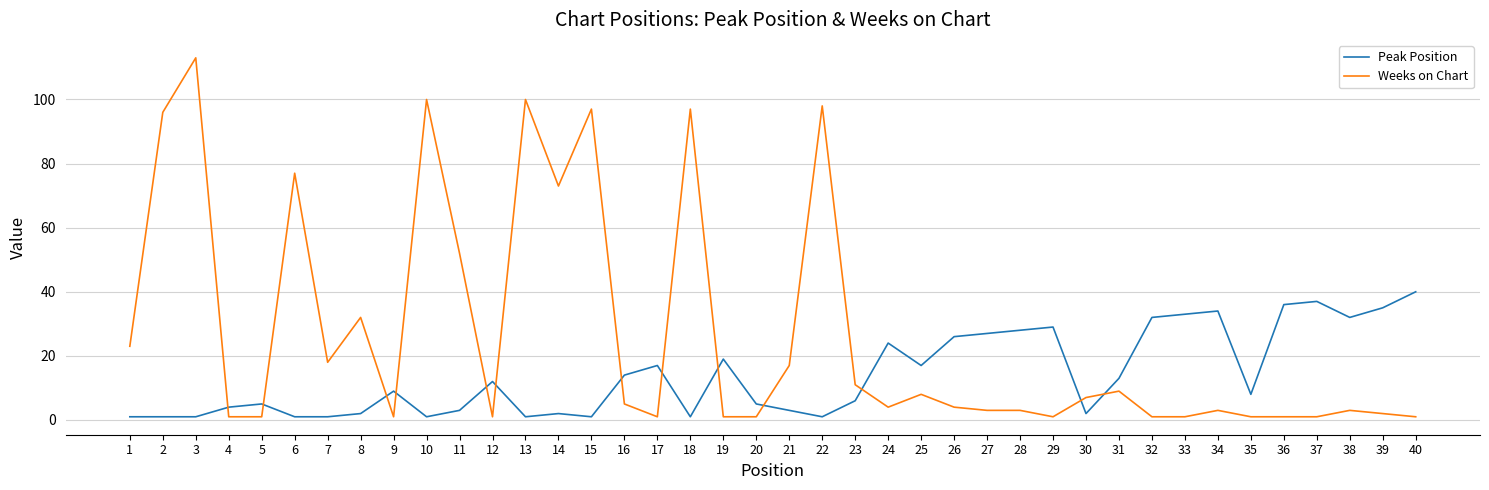

How many categories are shown in the chart?

40